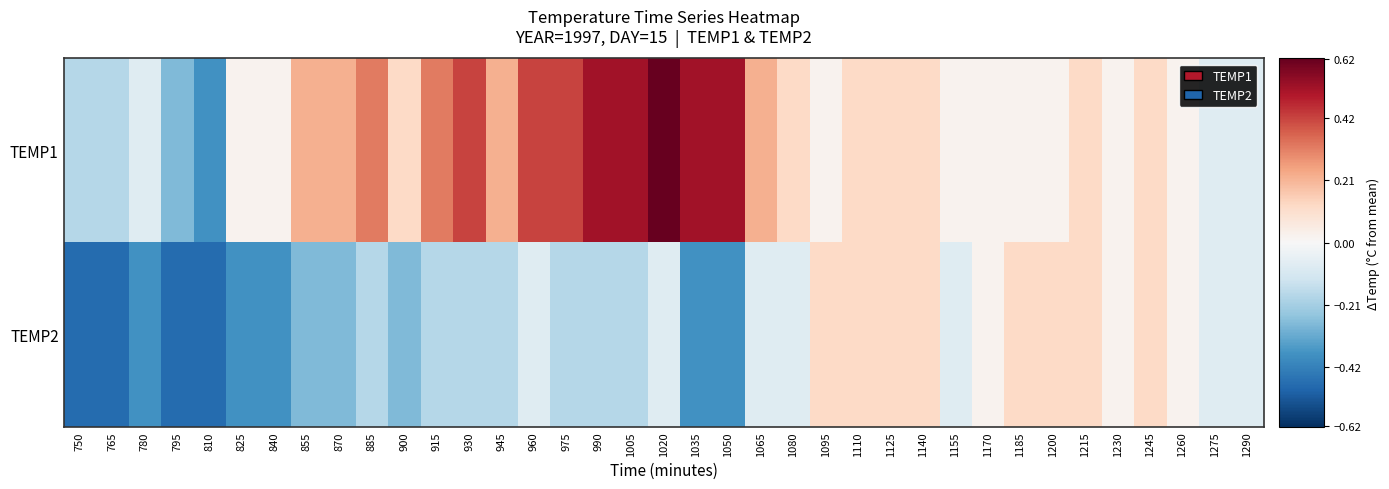

Reading right to left, extract all data points from this chart.

TEMP1: 1290=-0.1	1275=-0.1	1260=0.0	1245=0.1	1230=0.0	1215=0.1	1200=0.0	1185=0.0	1170=0.0	1155=0.0	1140=0.1	1125=0.1	1110=0.1	1095=0.0	1080=0.1	1065=0.2	1050=0.5	1035=0.5	1020=0.6	1005=0.5	990=0.5	975=0.4	960=0.4	945=0.2	930=0.4	915=0.3	900=0.1	885=0.3	870=0.2	855=0.2	840=0.0	825=0.0	810=-0.4	795=-0.3	780=-0.1	765=-0.2	750=-0.2
TEMP2: 1290=-0.1	1275=-0.1	1260=0.0	1245=0.1	1230=0.0	1215=0.1	1200=0.1	1185=0.1	1170=0.0	1155=-0.1	1140=0.1	1125=0.1	1110=0.1	1095=0.1	1080=-0.1	1065=-0.1	1050=-0.4	1035=-0.4	1020=-0.1	1005=-0.2	990=-0.2	975=-0.2	960=-0.1	945=-0.2	930=-0.2	915=-0.2	900=-0.3	885=-0.2	870=-0.3	855=-0.3	840=-0.4	825=-0.4	810=-0.5	795=-0.5	780=-0.4	765=-0.5	750=-0.5